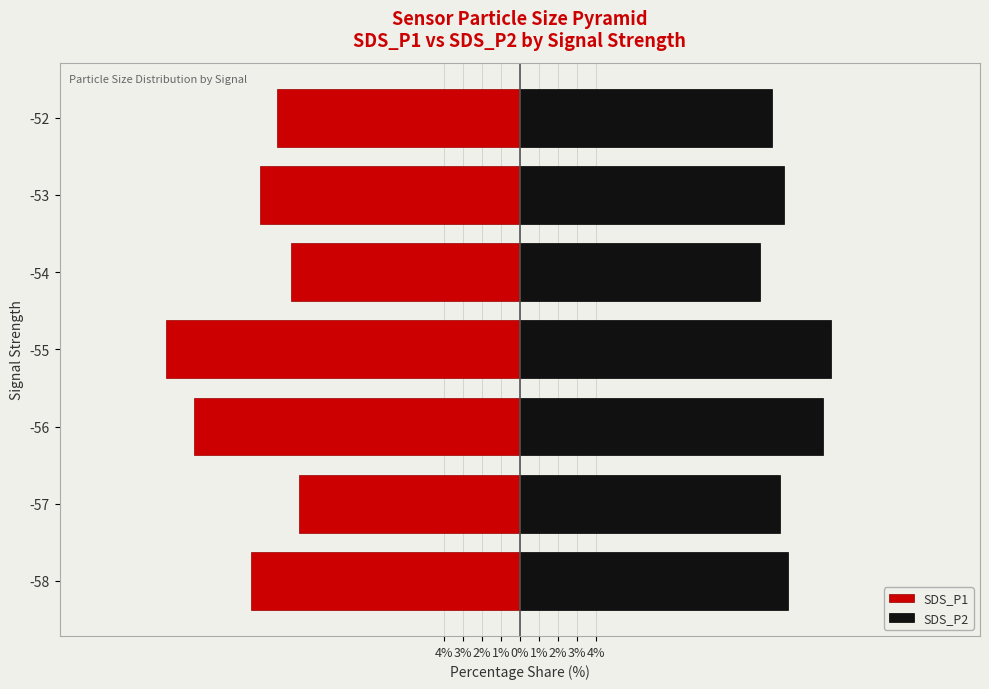

What is the difference between the SDS_P1 values at -57 and -56?

5.5